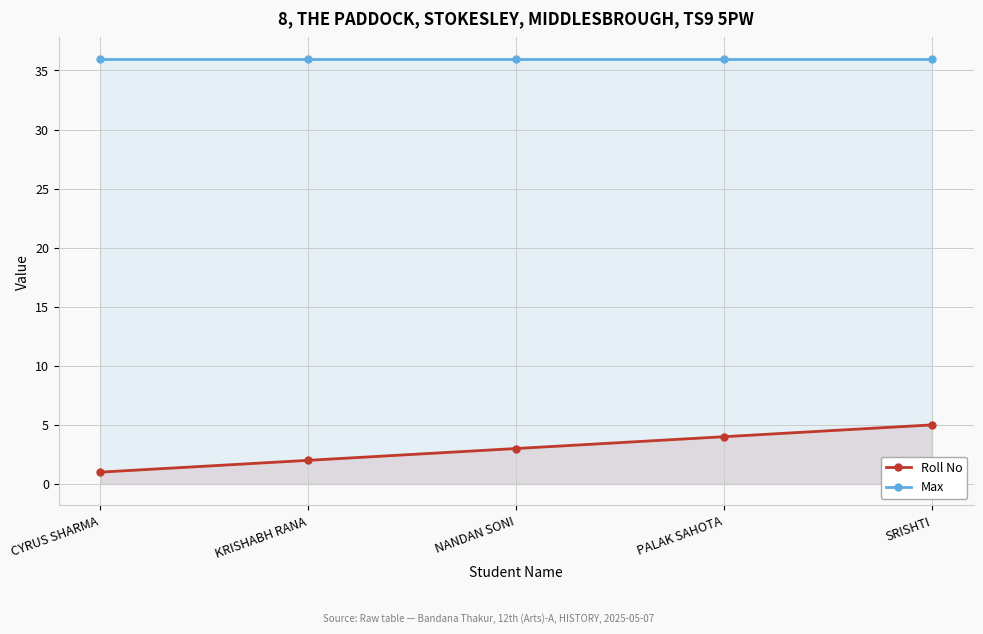

Which series has the largest range (max minus min)?

Roll No